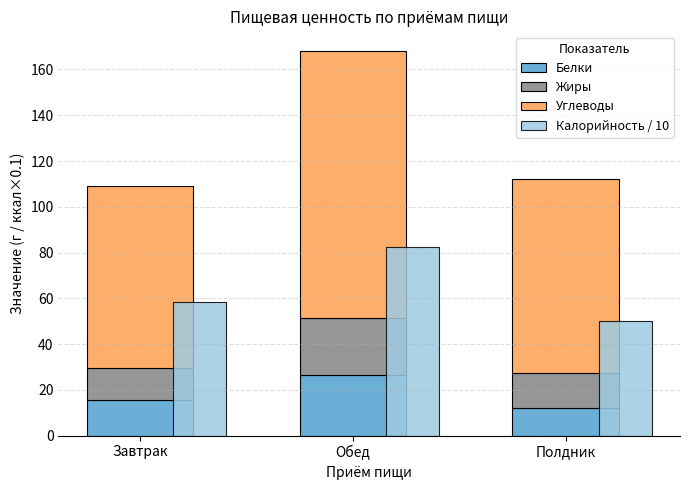

Where is Жиры nearest to the value 19?

Полдник